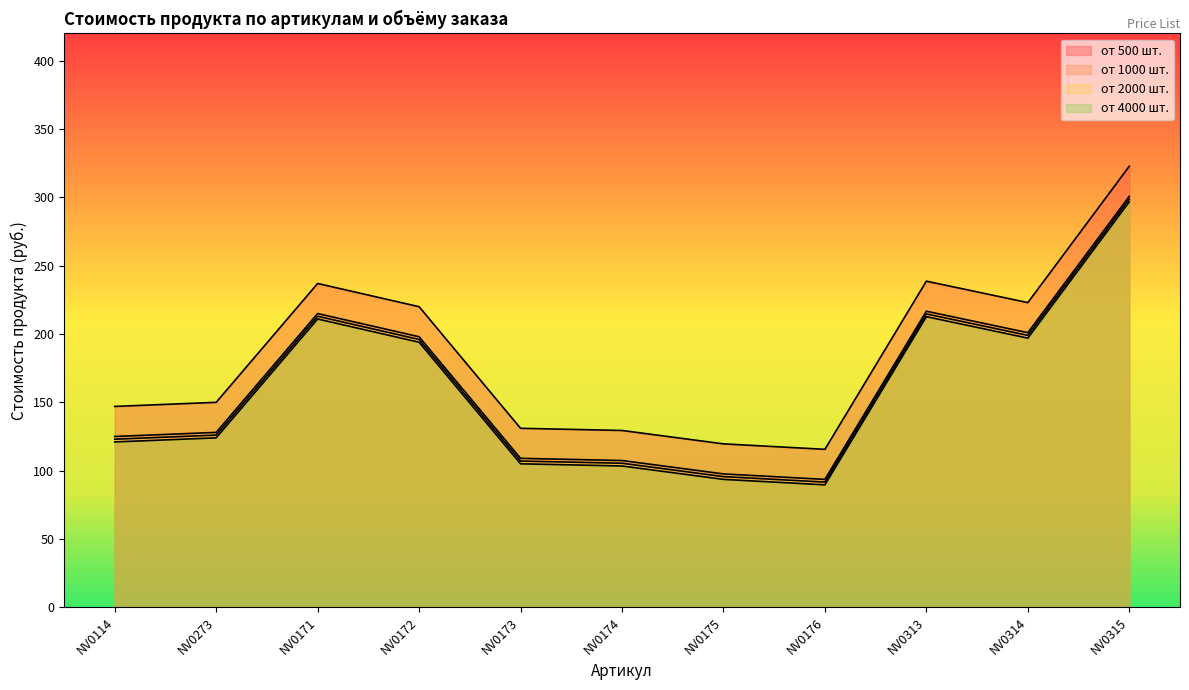

In от 1000 шт., how many points are higher than both neighbors (excluding endpoints)?

2